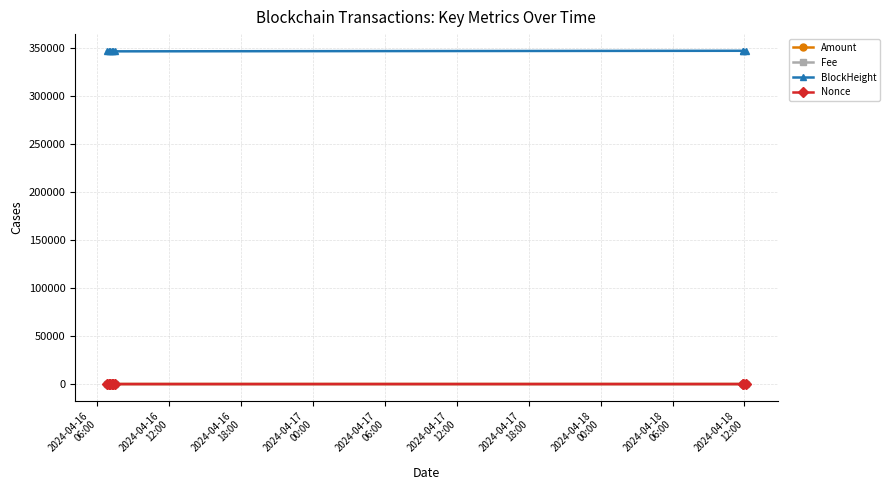

How many categories are shown in the chart?

9